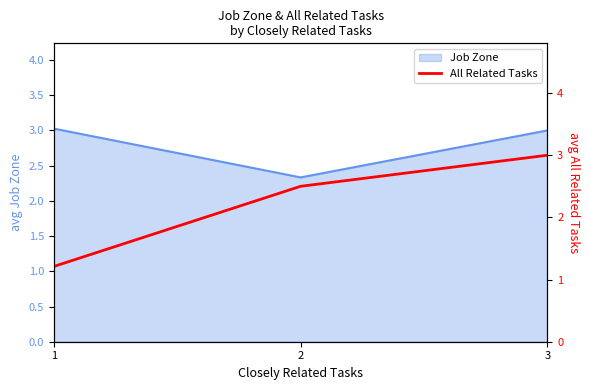

Is it true that Job Zone equals 3.0 at 3?

True